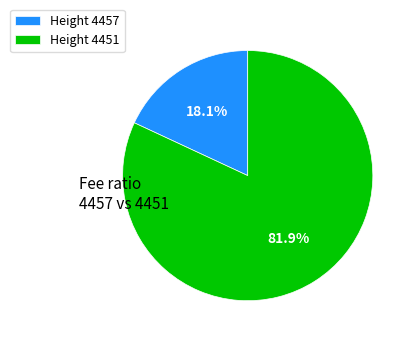

Which category accounts for the majority?

Height 4451